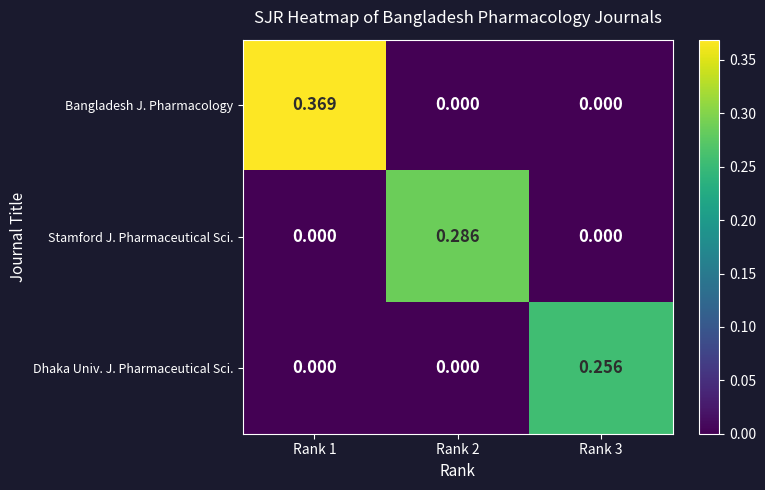

Which series has the largest range (max minus min)?

Bangladesh J. Pharmacology